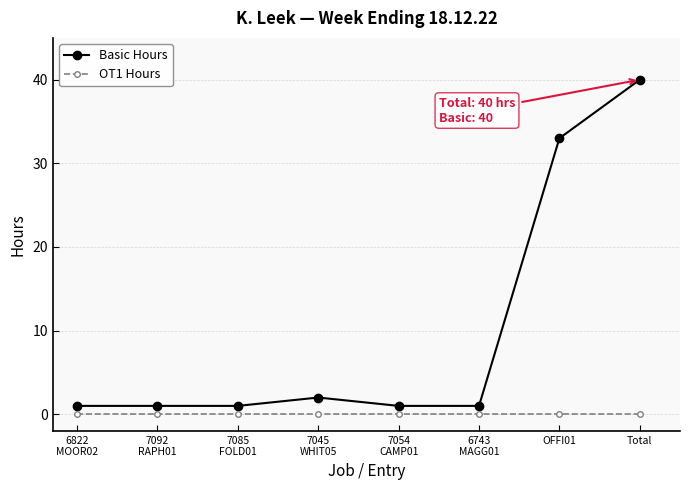

What is the label of the 3rd point from the left?

7085
FOLD01